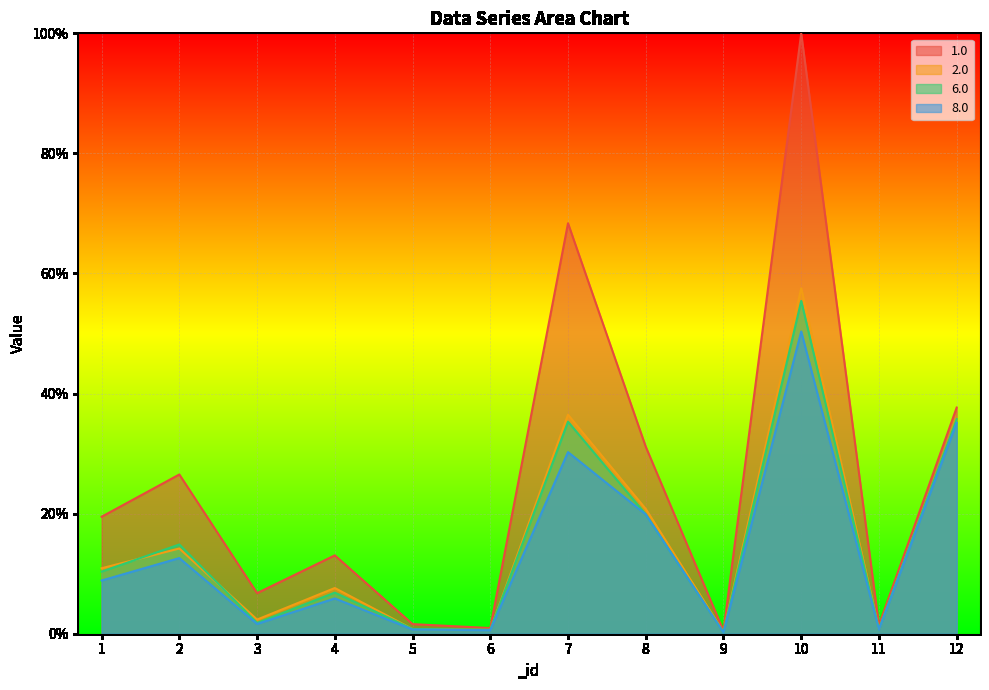

Rank the series at 5 from highest to lowest value.

1.0, 6.0, 2.0, 8.0